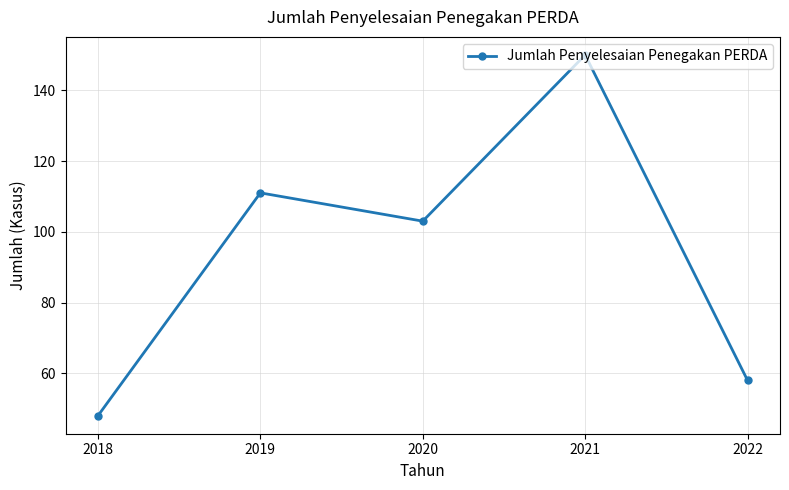

Does the chart display data point markers on the line(s)?

Yes